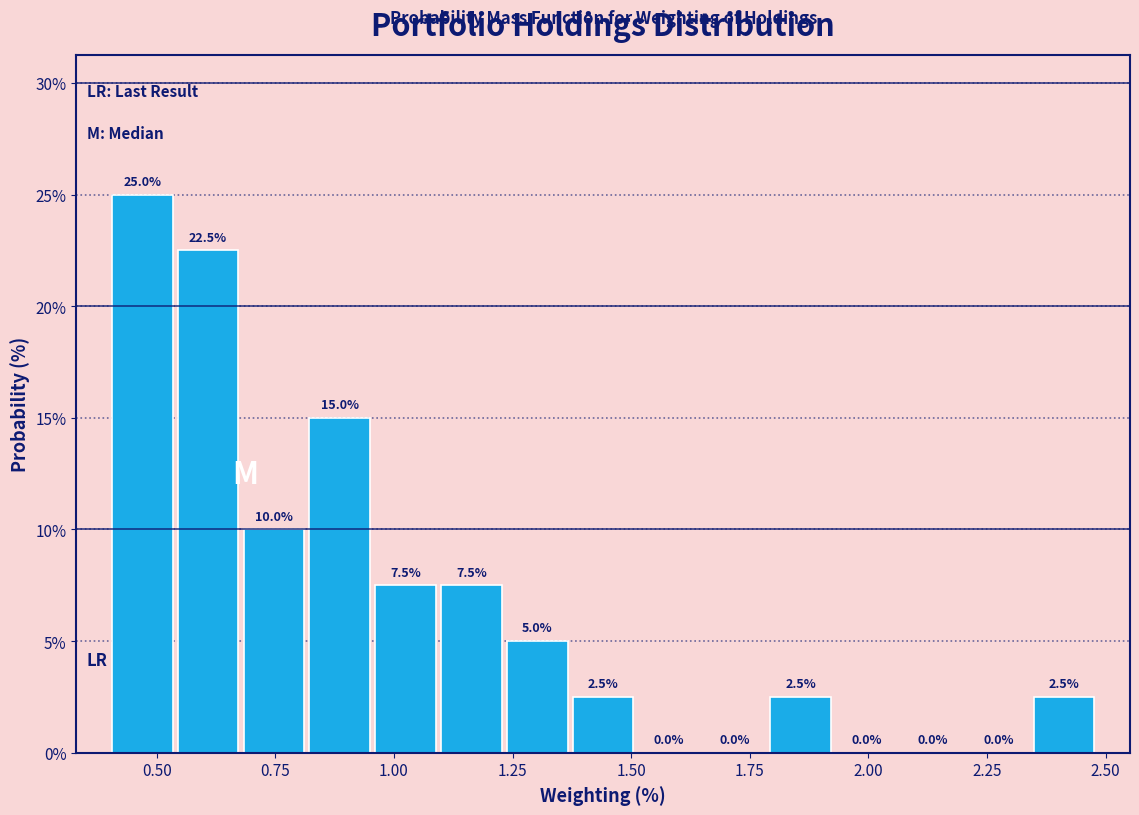

Around what value on the x-axis is the tallest bar? Give the approximate position of its centre, as read against the axis.

0.45